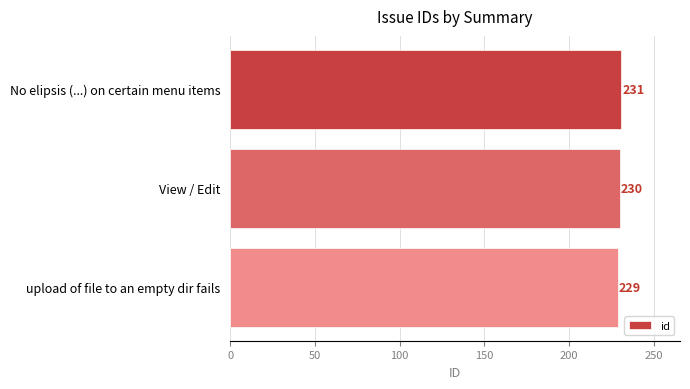

Between No elipsis (...) on certain menu items and upload of file to an empty dir fails, which is larger?

No elipsis (...) on certain menu items